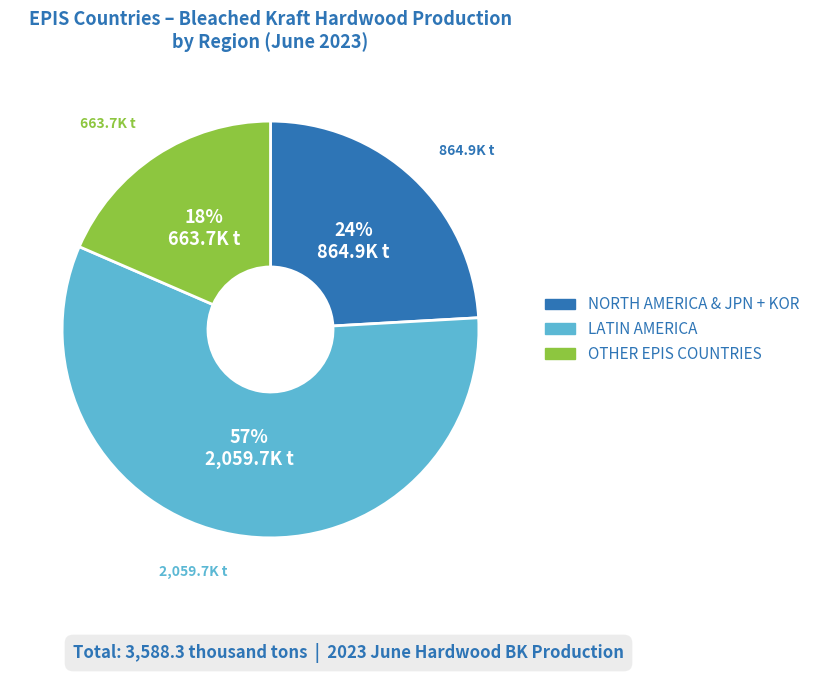

Does OTHER EPIS COUNTRIES represent more than half of the total?

No